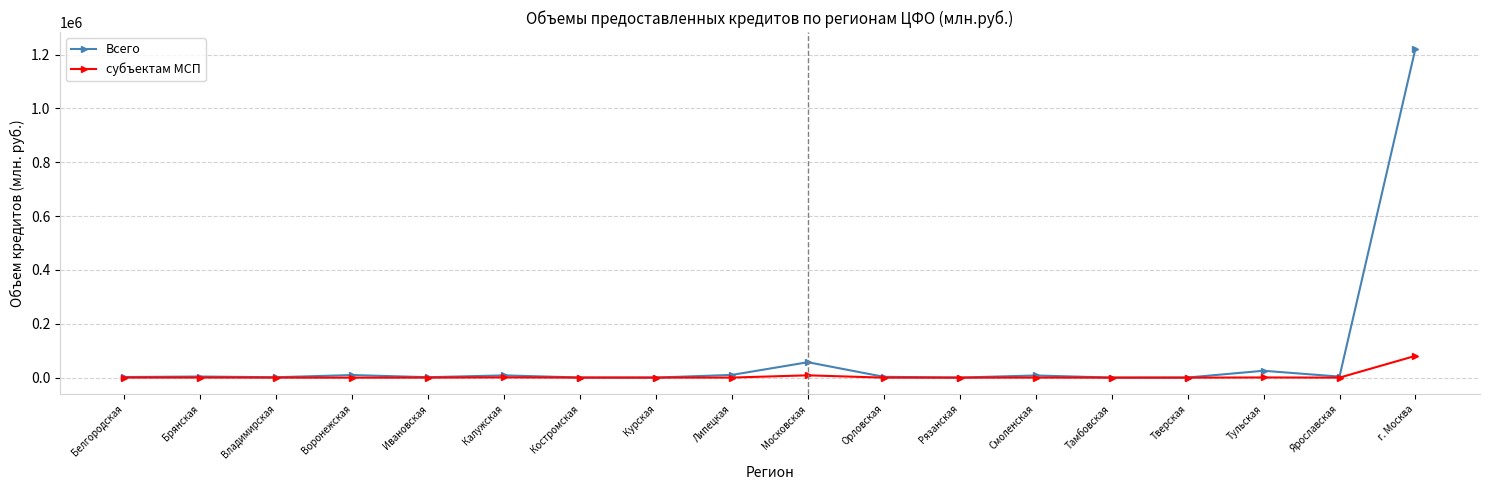

What is the difference between the maximum and minimum values in the Всего series?

1222070